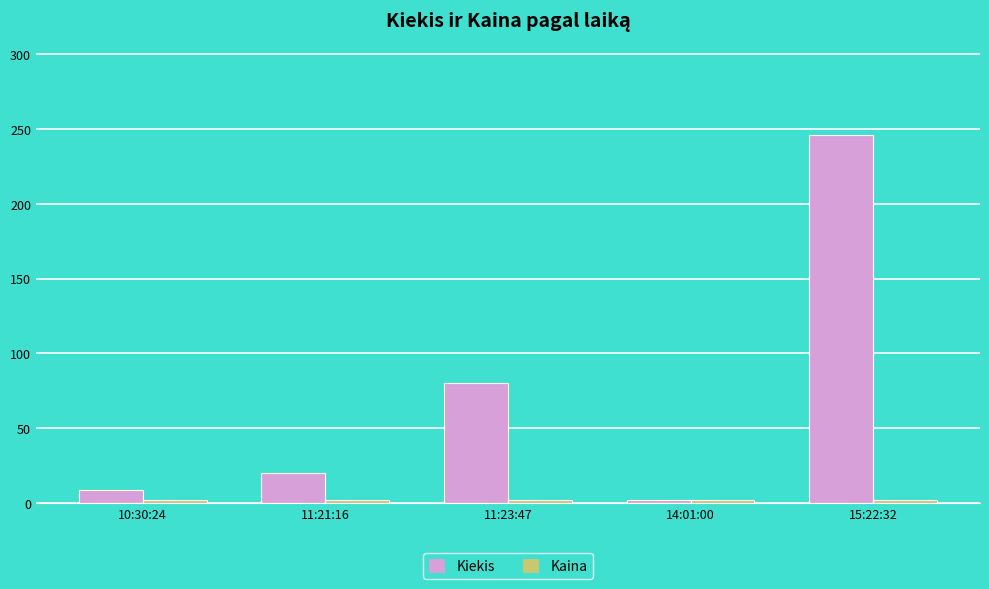

At which category does the chart reach its peak across all series?

15:22:32